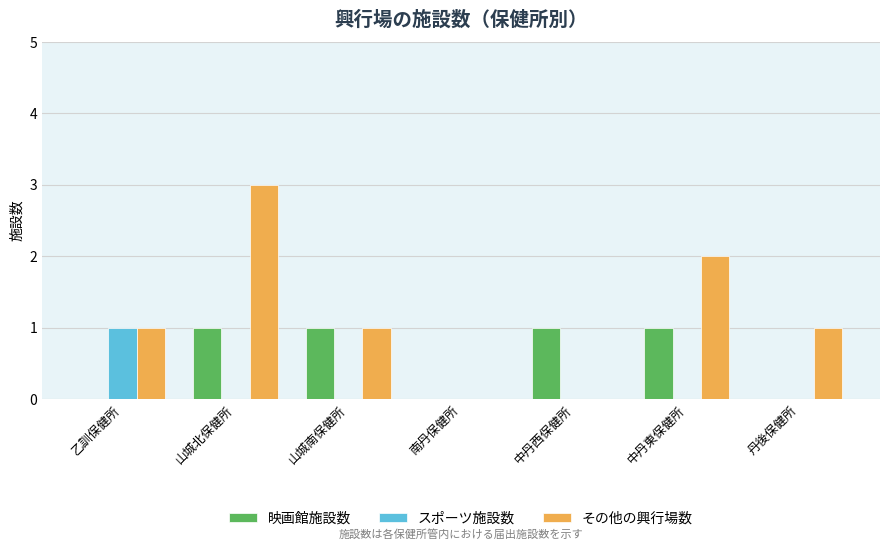

How many categories are shown in the chart?

7